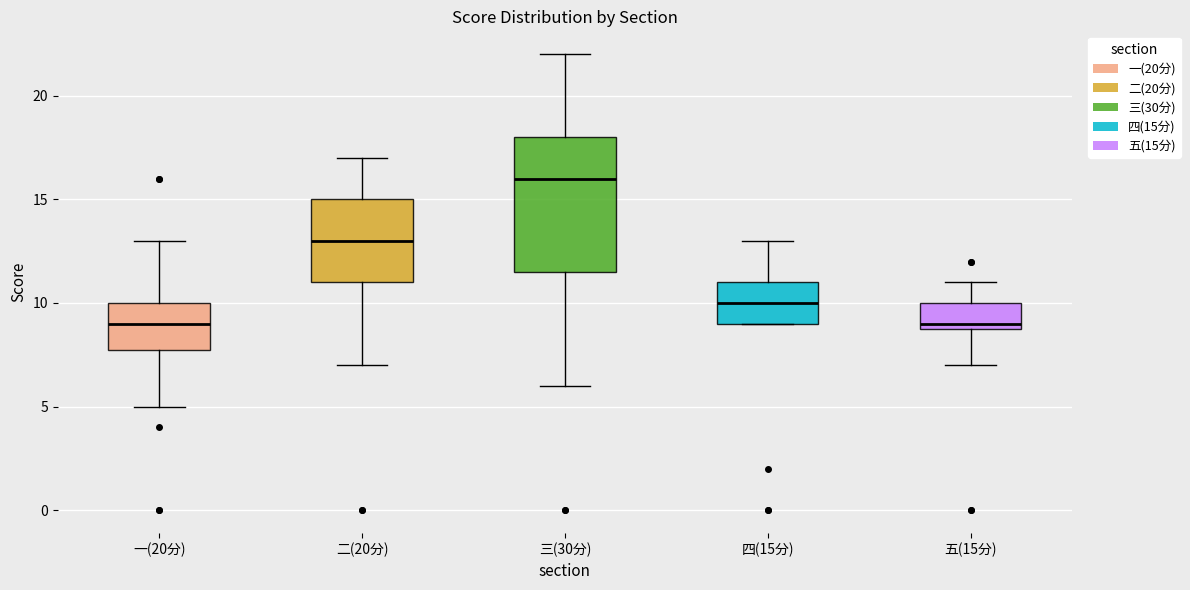

Where does the lower whisker of the box for 五(15分) end on the y-axis? The values are not printed on the chart, so give them approximately, as read against the axis.

7.0